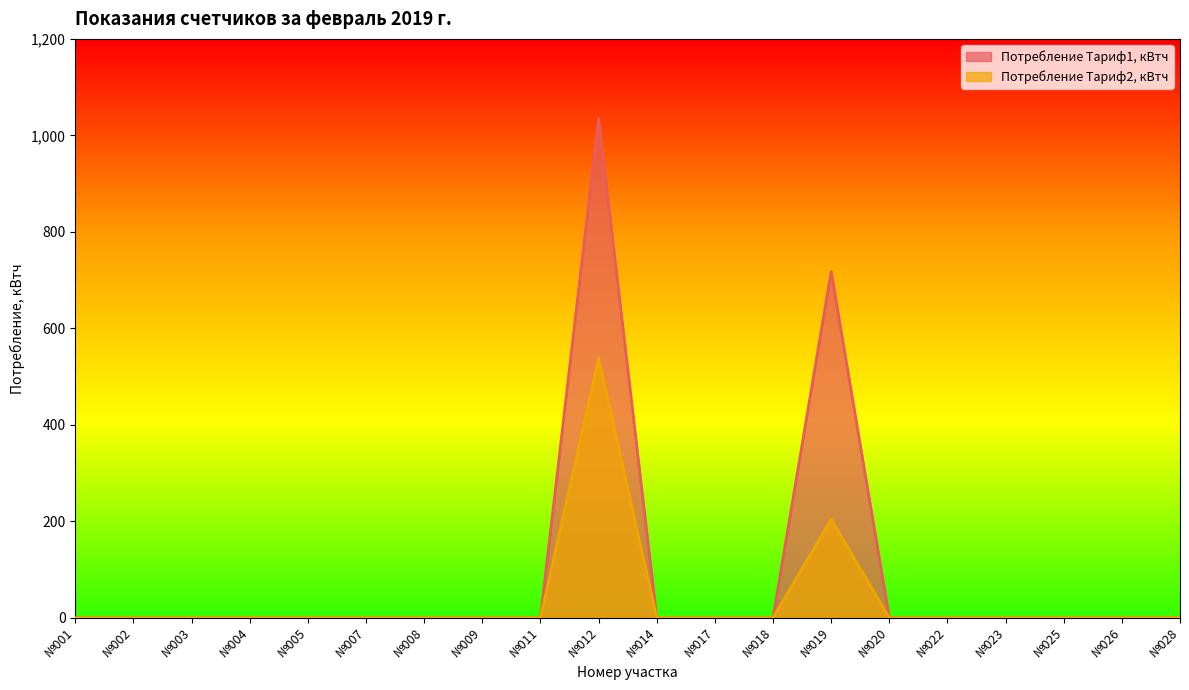

True or false: Потребление Тариф2, кВтч has more than 1 points higher than both neighbors.

True